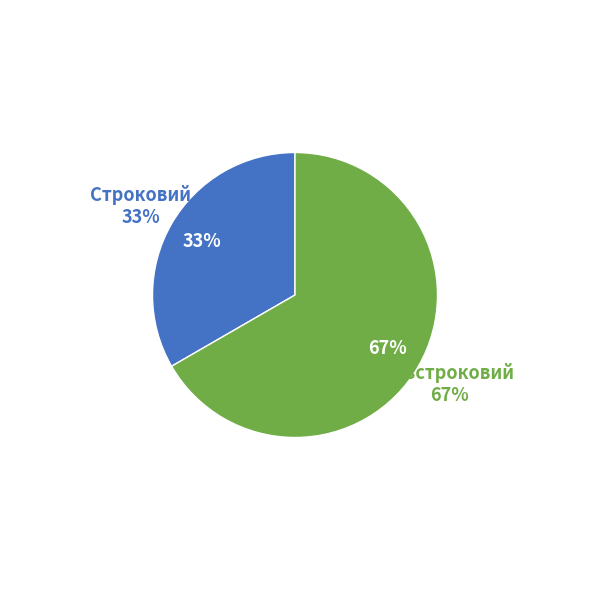

Is there a majority slice in this chart?

Yes